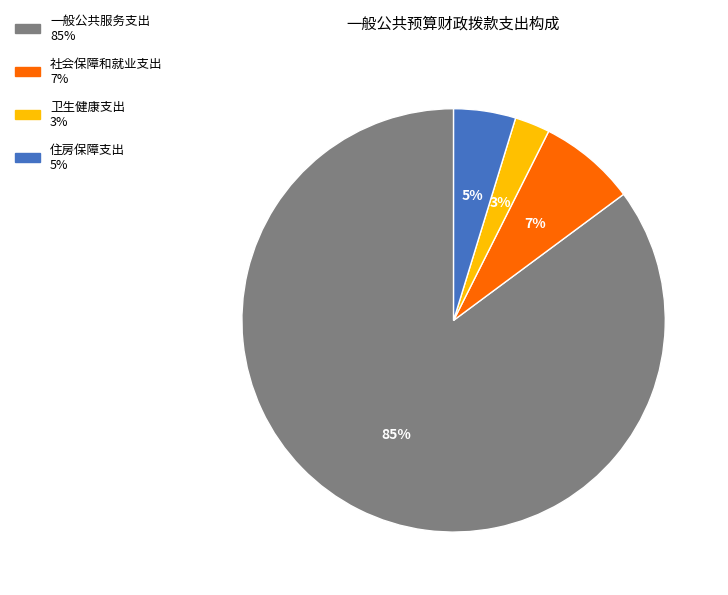

Does 住房保障支出 account for over 50% of the chart?

No